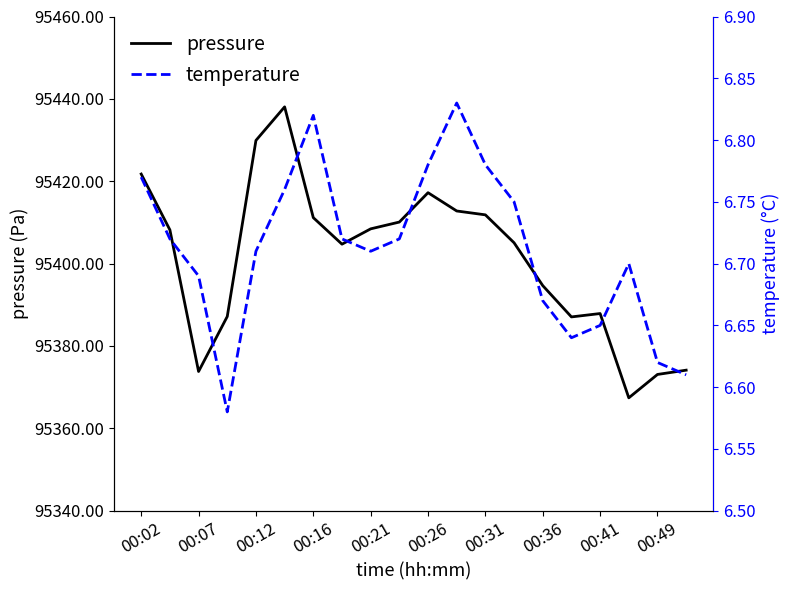

At how many categories does at least one series exceed 51068?

20